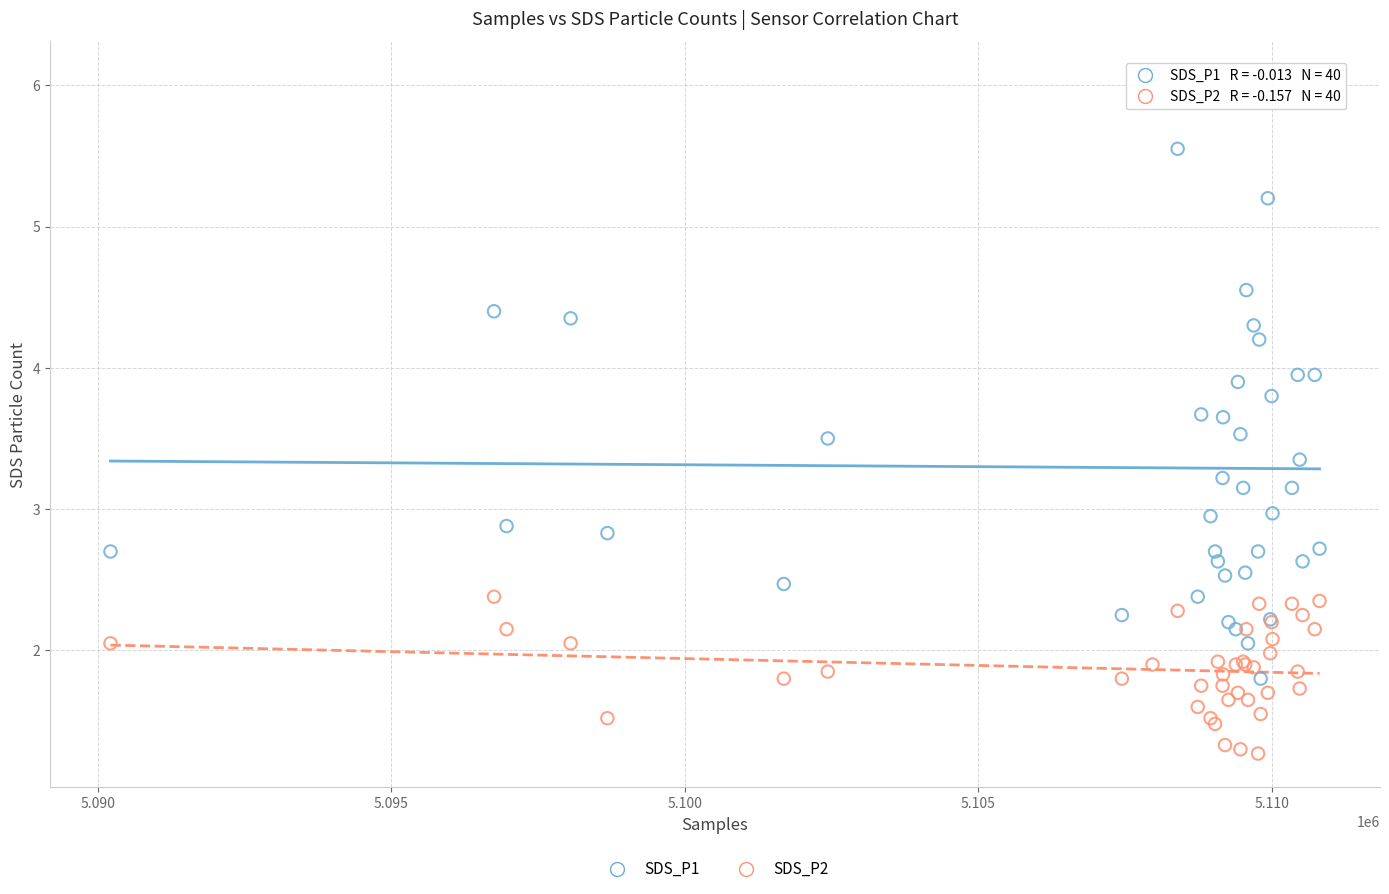

Which series has the widest spread of Y values?

SDS_P1